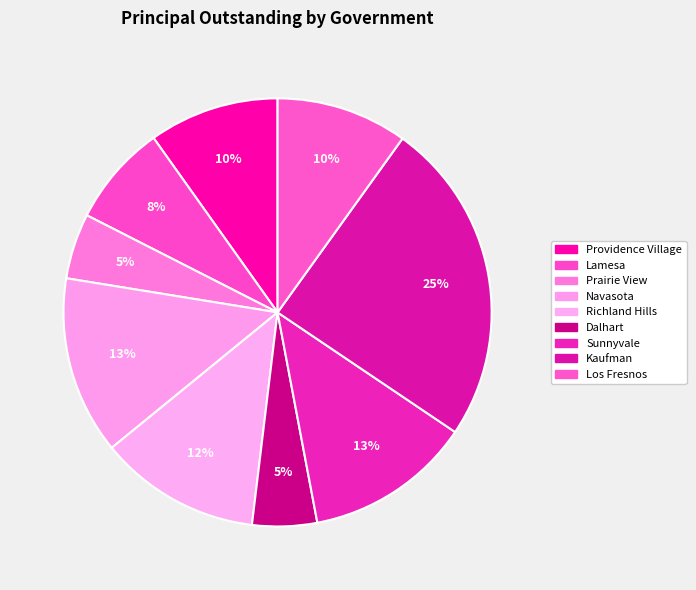

Count the number of slices in the pie.

9